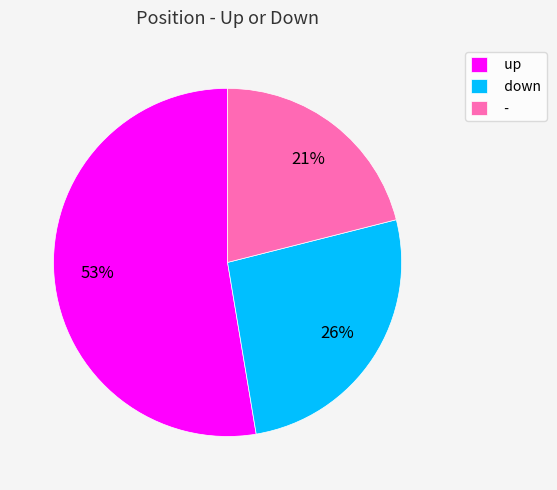

Combined, do - and up account for over 50%?

Yes